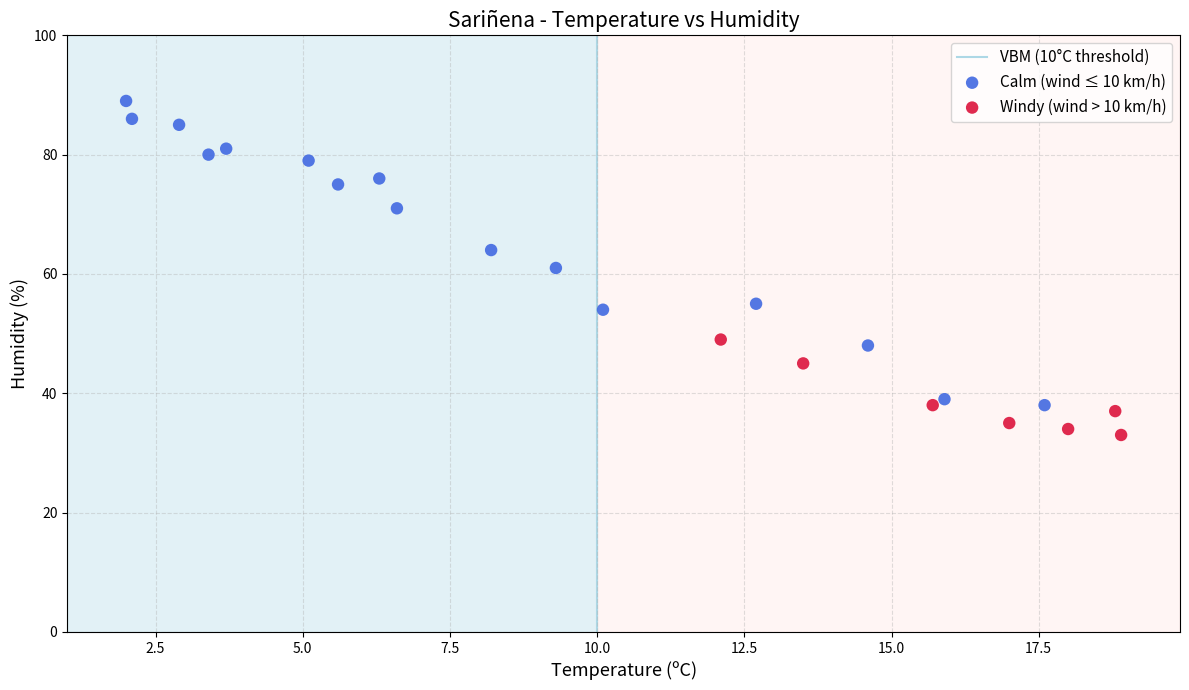

Which series reaches the minimum Y coordinate?

Windy (wind > 10 km/h)